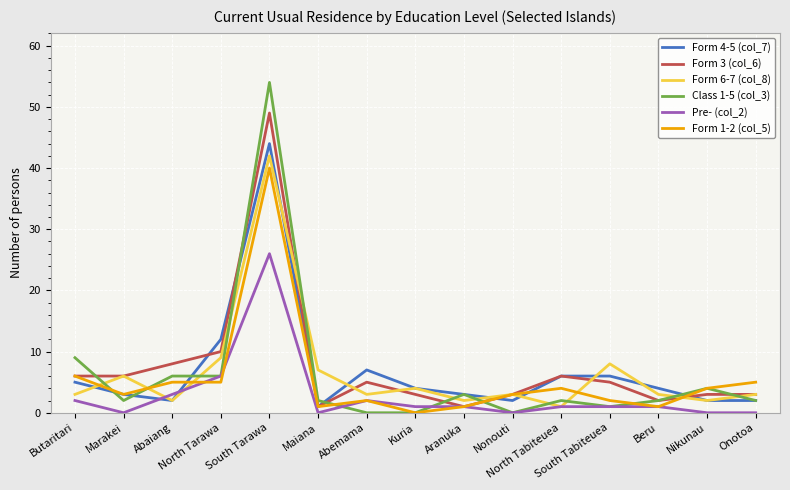

At which label is Form 3 (col_6) closest to 25?

North Tarawa